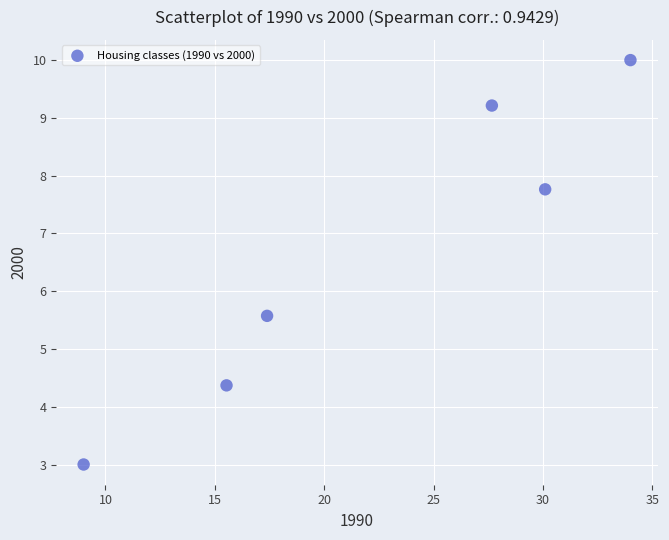

What Y value in the scatter plot is closest to 6?

5.6